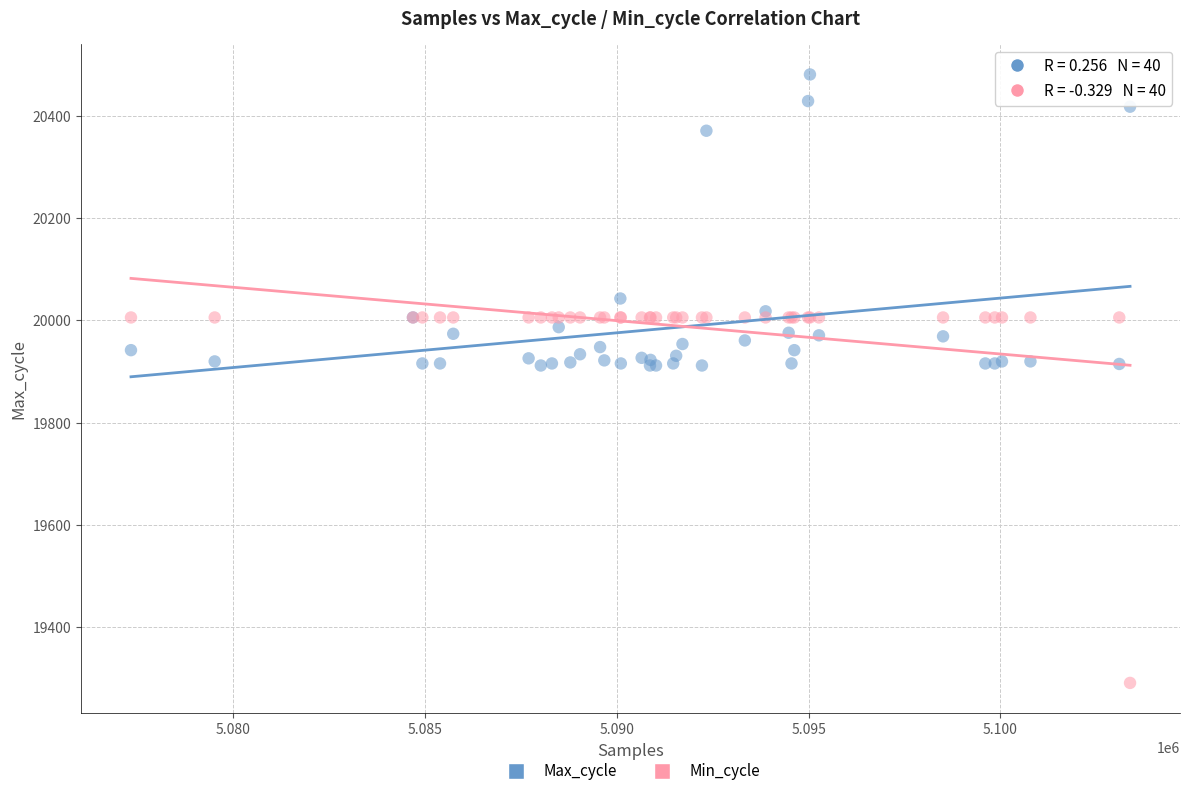

What are all the series names shown in the legend?

Max_cycle, Min_cycle